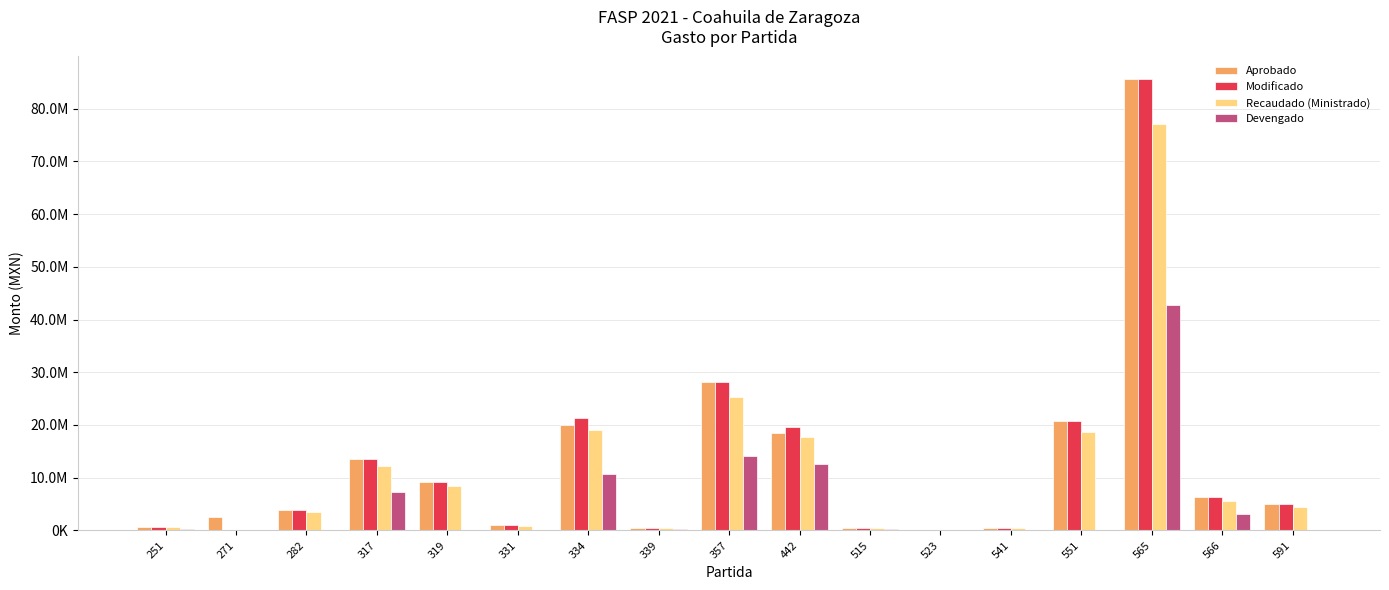

Are the bars grouped side by side (vs. stacked)?

Yes